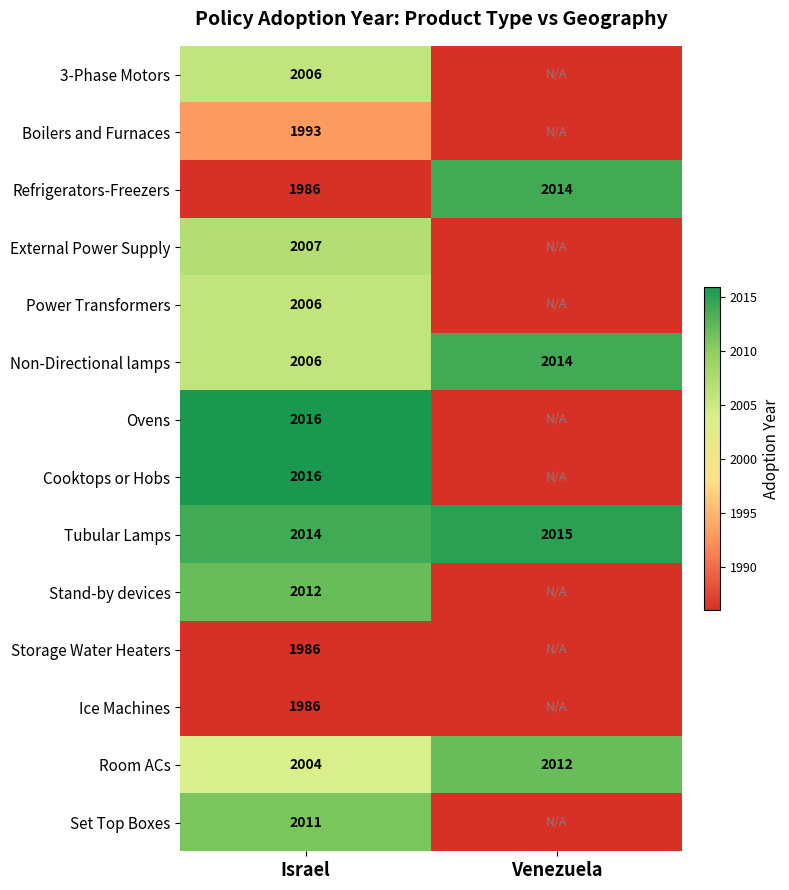

What is the spread (max minus min) of values at Israel?

30